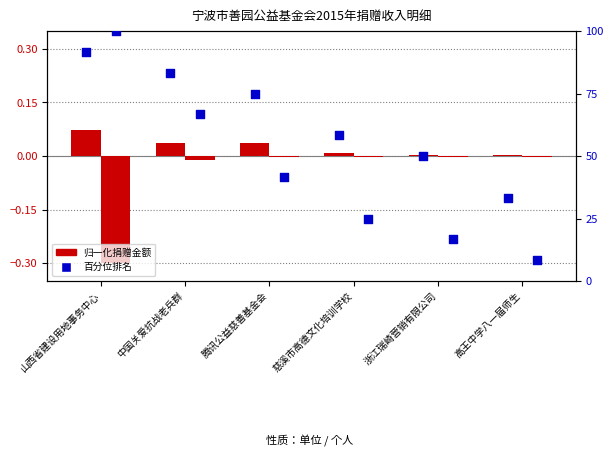

At how many categories does at least one series exceed 82?

2